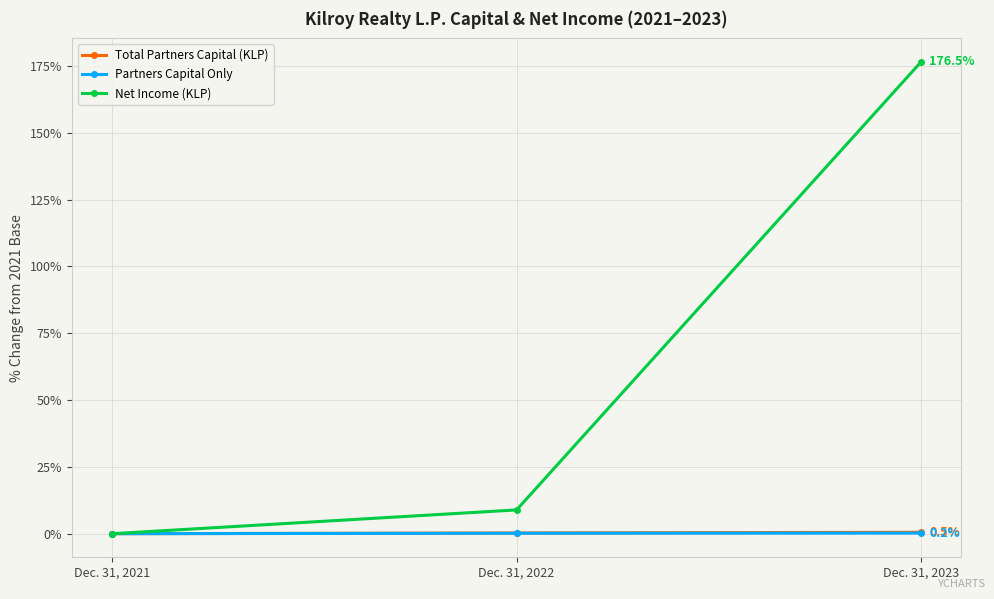

Rank the categories by Total Partners Capital (KLP) value from lowest to highest.

Dec. 31, 2021, Dec. 31, 2022, Dec. 31, 2023